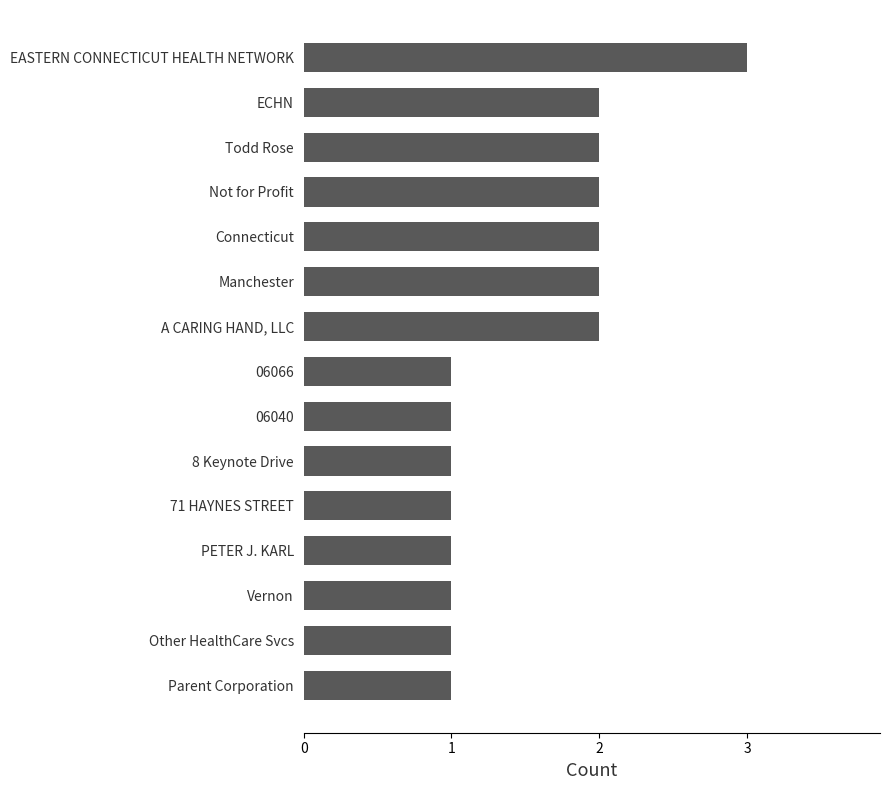

Which label corresponds to the largest value in the chart?

EASTERN CONNECTICUT HEALTH NETWORK